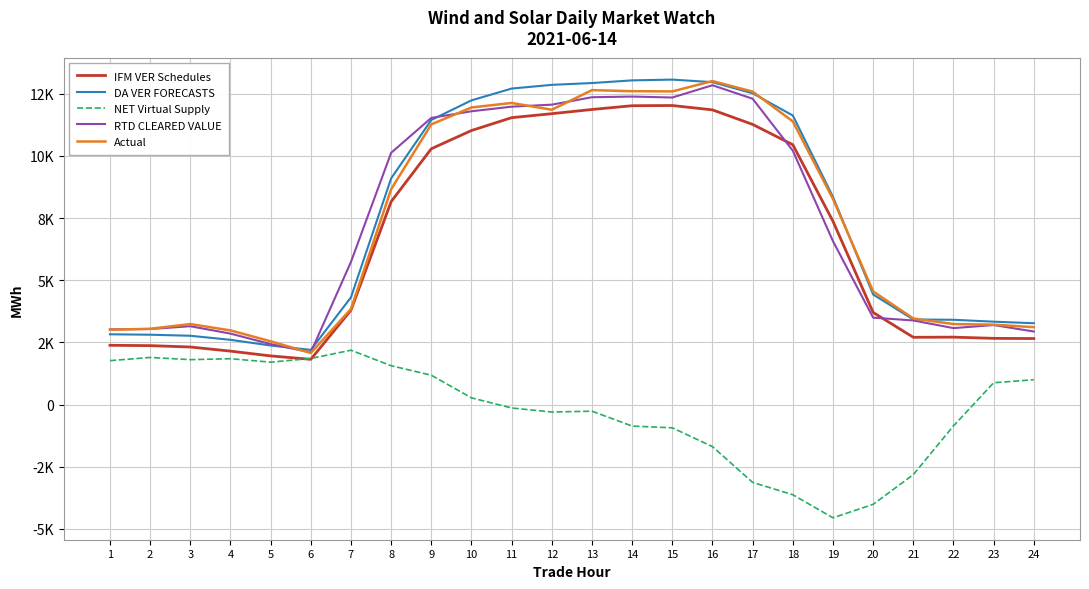

What is the spread (max minus min) of values at 20?

8564.4